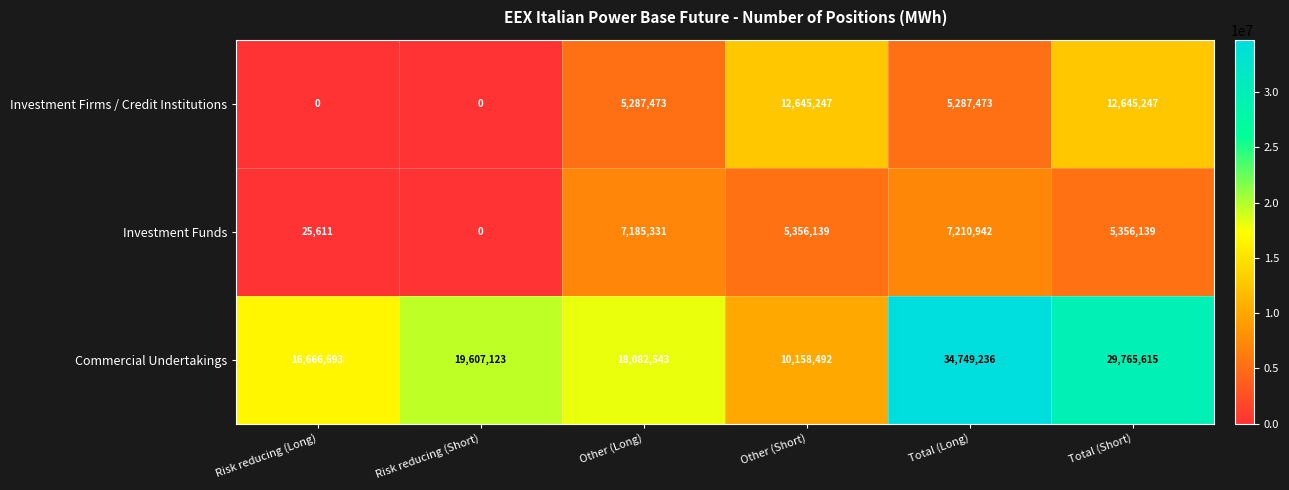

What is the maximum value for Investment Funds?

7210942